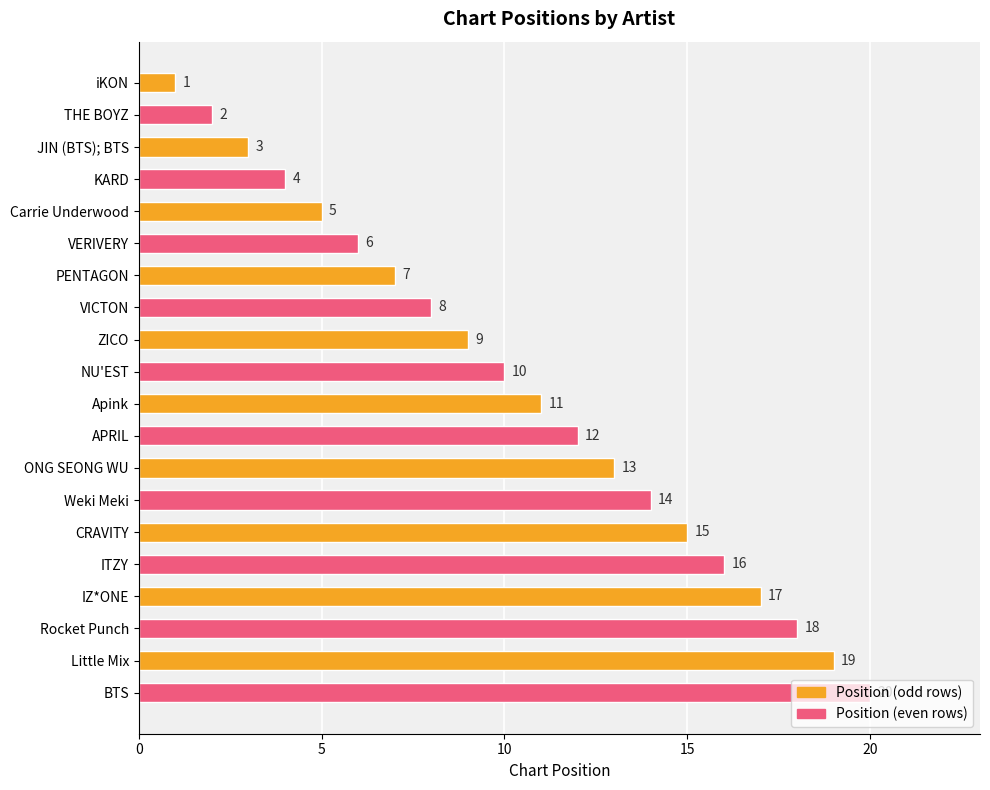

How many series are shown in this chart?

1